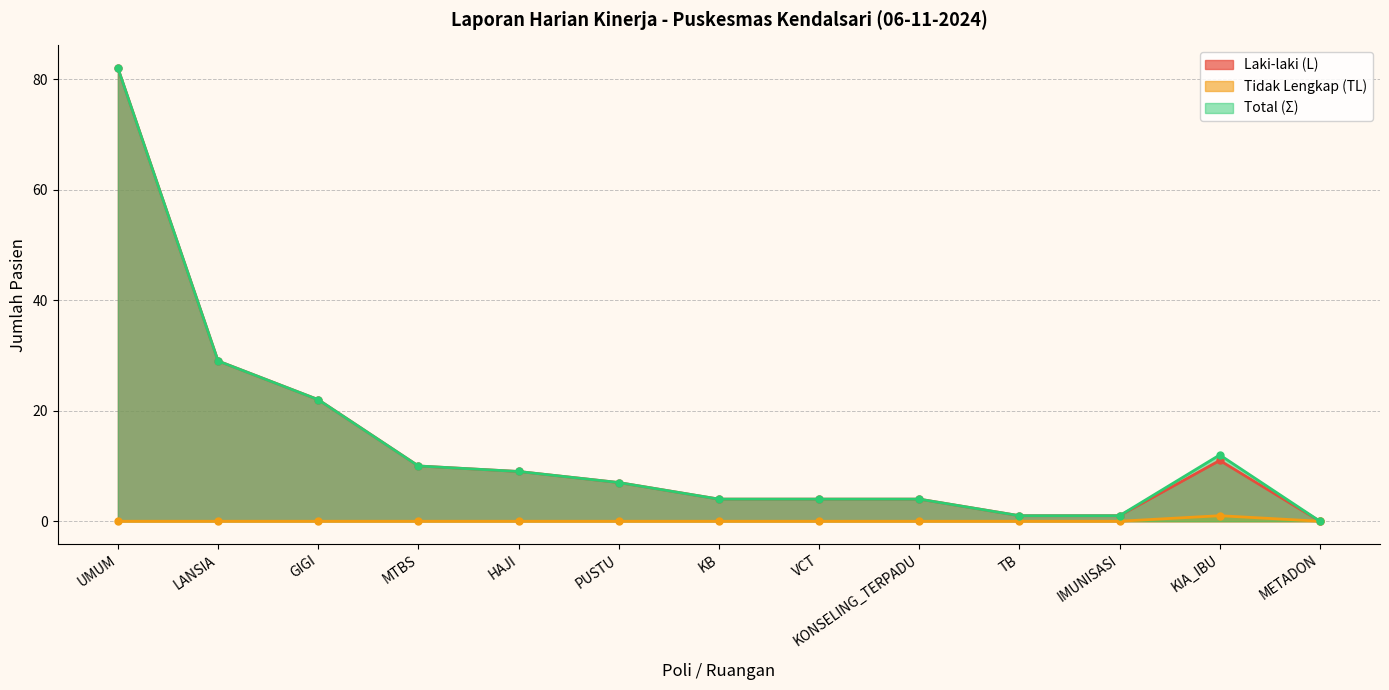

How many values in the Laki-laki (L) series are below 7?

6